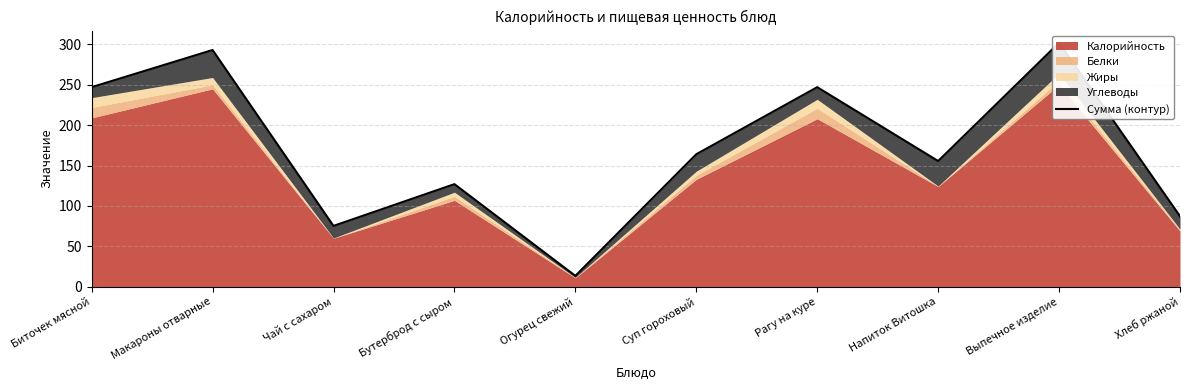

True or false: the data shows 390.2 at Биточек мясной.

False